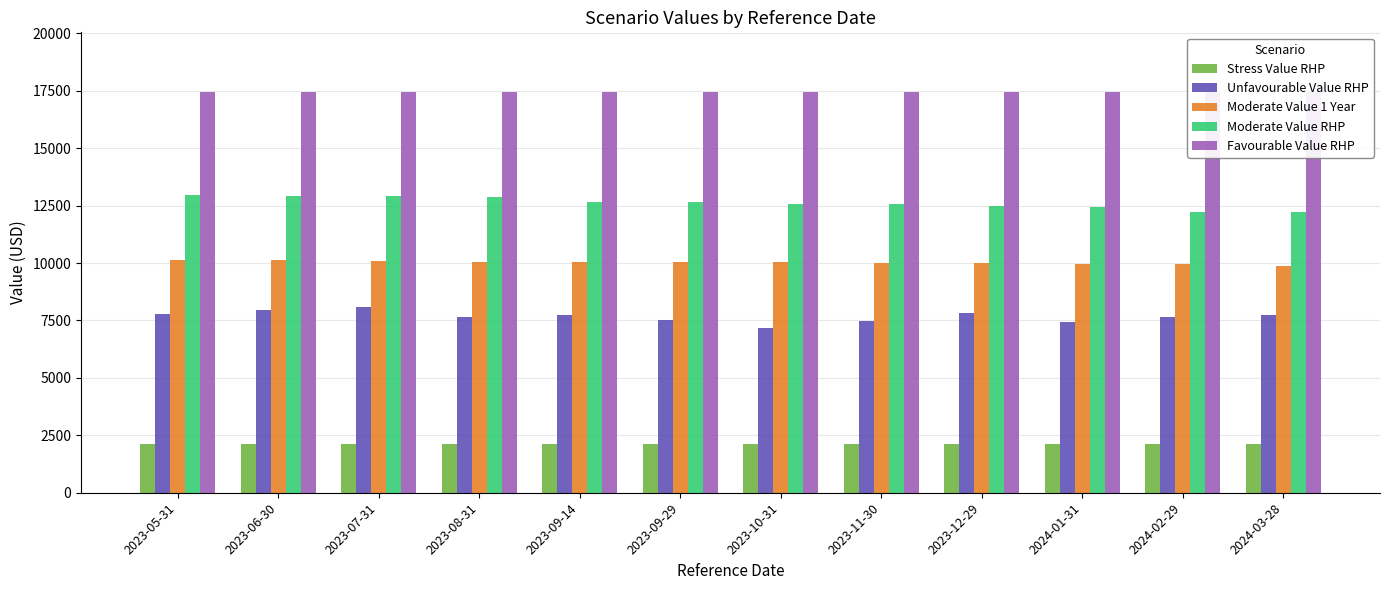

Reading left to right, what are all the values shown in this chart?

Stress Value RHP: 2023-05-31=2130	2023-06-30=2130	2023-07-31=2130	2023-08-31=2130	2023-09-14=2120	2023-09-29=2120	2023-10-31=2120	2023-11-30=2120	2023-12-29=2120	2024-01-31=2120	2024-02-29=2120	2024-03-28=2120
Unfavourable Value RHP: 2023-05-31=7780	2023-06-30=7960	2023-07-31=8080	2023-08-31=7670	2023-09-14=7720	2023-09-29=7510	2023-10-31=7160	2023-11-30=7490	2023-12-29=7830	2024-01-31=7420	2024-02-29=7660	2024-03-28=7740
Moderate Value 1 Year: 2023-05-31=10150	2023-06-30=10120	2023-07-31=10090	2023-08-31=10060	2023-09-14=10060	2023-09-29=10060	2023-10-31=10040	2023-11-30=10000	2023-12-29=9990	2024-01-31=9960	2024-02-29=9950	2024-03-28=9890
Moderate Value RHP: 2023-05-31=12950	2023-06-30=12940	2023-07-31=12920	2023-08-31=12880	2023-09-14=12650	2023-09-29=12650	2023-10-31=12560	2023-11-30=12560	2023-12-29=12480	2024-01-31=12430	2024-02-29=12230	2024-03-28=12230
Favourable Value RHP: 2023-05-31=17430	2023-06-30=17430	2023-07-31=17430	2023-08-31=17430	2023-09-14=17430	2023-09-29=17430	2023-10-31=17430	2023-11-30=17430	2023-12-29=17430	2024-01-31=17430	2024-02-29=17430	2024-03-28=17430